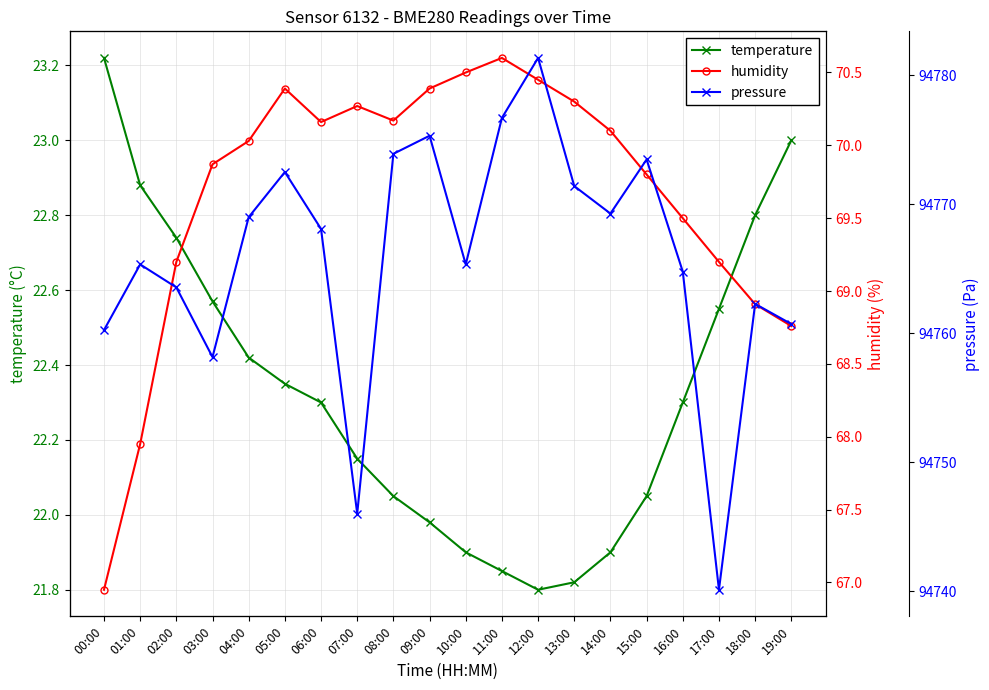

Reading right to left, extract all data points from this chart.

temperature: 19:00=23.0	18:00=22.8	17:00=22.6	16:00=22.3	15:00=22.1	14:00=21.9	13:00=21.8	12:00=21.8	11:00=21.9	10:00=21.9	09:00=22.0	08:00=22.1	07:00=22.1	06:00=22.3	05:00=22.4	04:00=22.4	03:00=22.6	02:00=22.7	01:00=22.9	00:00=23.2
humidity: 19:00=68.8	18:00=68.9	17:00=69.2	16:00=69.5	15:00=69.8	14:00=70.1	13:00=70.3	12:00=70.5	11:00=70.6	10:00=70.5	09:00=70.4	08:00=70.2	07:00=70.3	06:00=70.2	05:00=70.4	04:00=70.0	03:00=69.9	02:00=69.2	01:00=68.0	00:00=67.0
pressure: 19:00=94760.7	18:00=94762.3	17:00=94740.1	16:00=94764.8	15:00=94773.5	14:00=94769.3	13:00=94771.4	12:00=94781.3	11:00=94776.7	10:00=94765.3	09:00=94775.3	08:00=94773.9	07:00=94746.0	06:00=94768.1	05:00=94772.5	04:00=94769.0	03:00=94758.2	02:00=94763.6	01:00=94765.3	00:00=94760.2